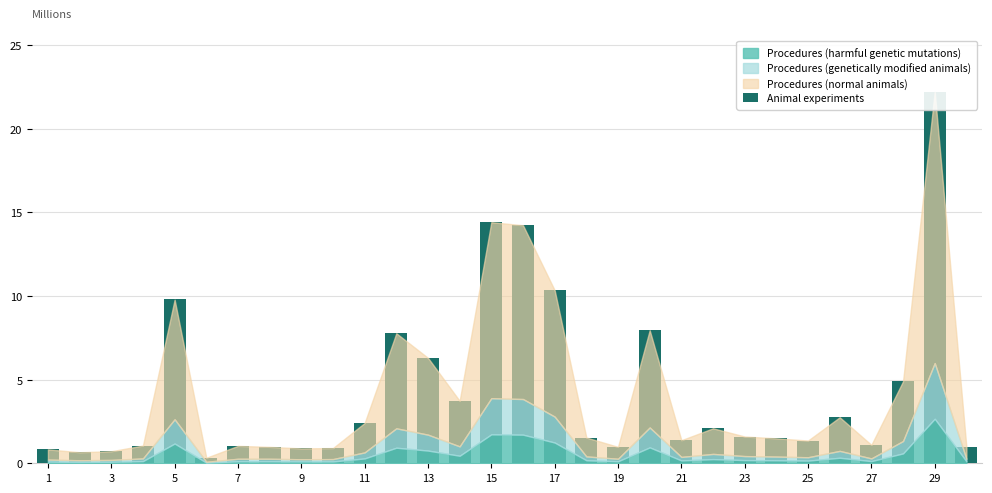

What is the maximum value shown in the chart?

22.2